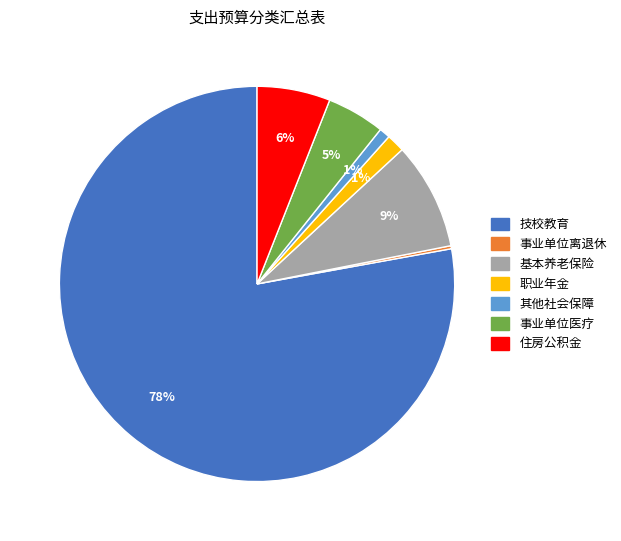

To the nearest percent, what portion does 事业单位医疗 represent?

5%